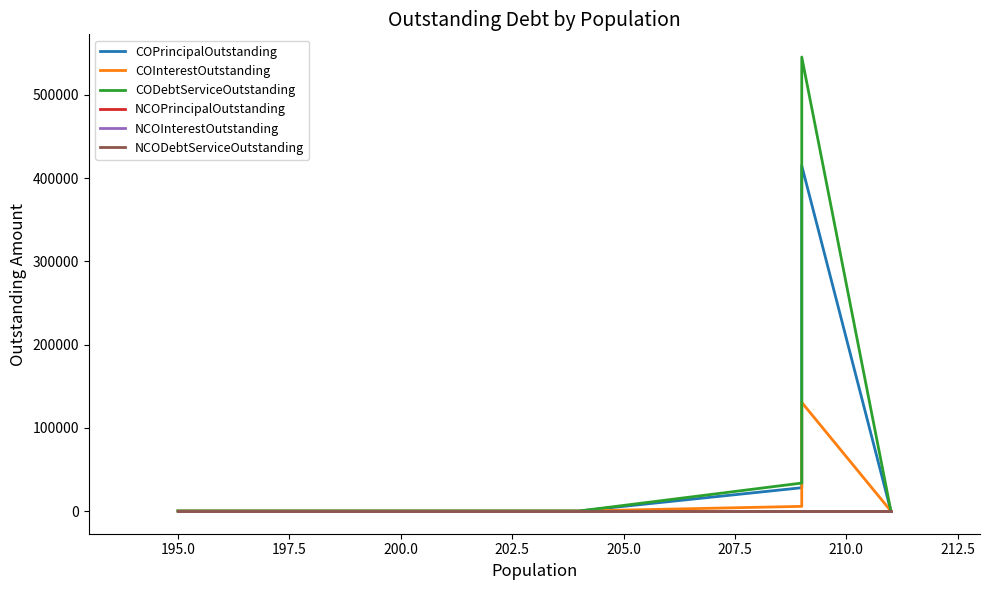

How many data points in COPrincipalOutstanding are above 0?

2